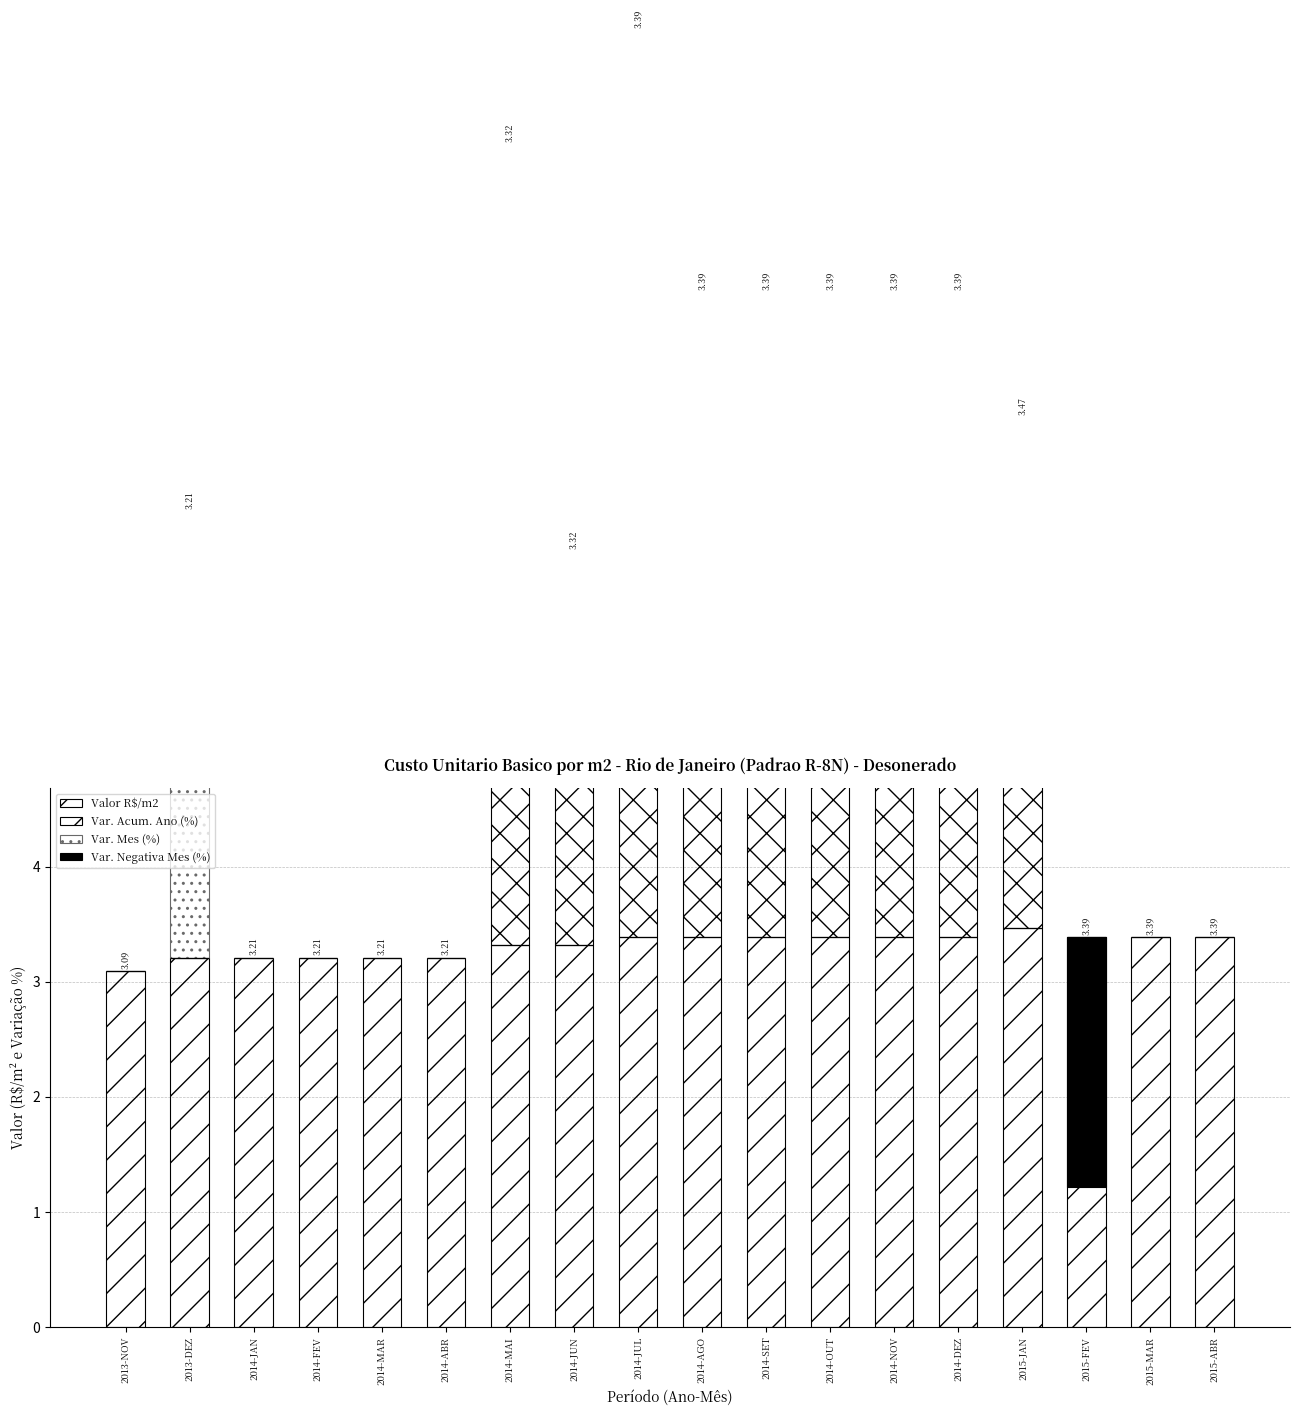

Which series has the largest range (max minus min)?

Var. Acum. Ano (%)